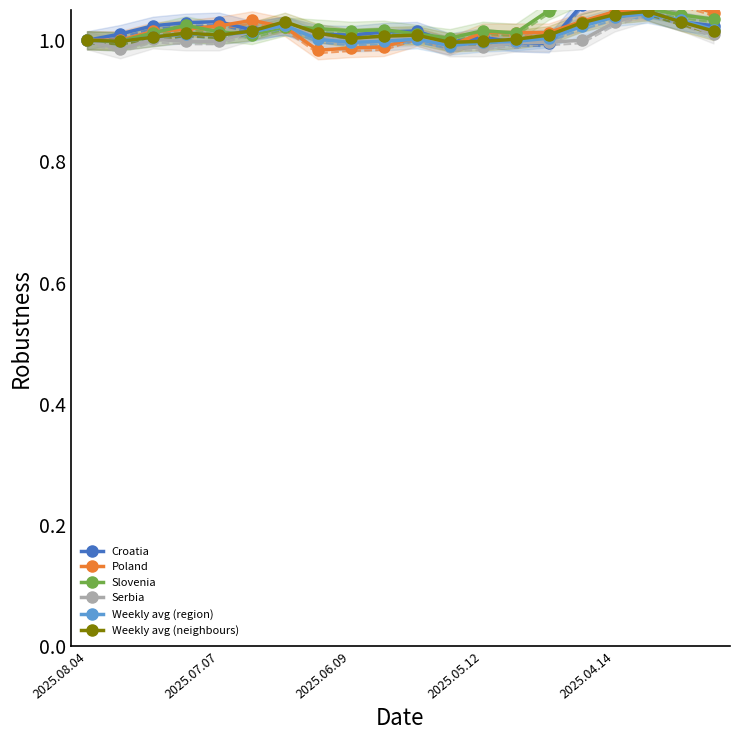

How many times do Weekly avg (region) and Croatia cross each other?

6